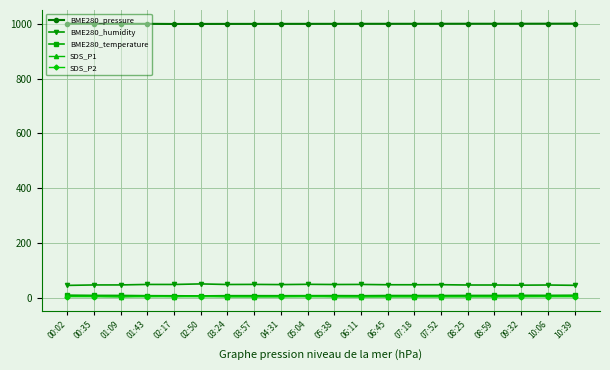

At how many categories does at least one series exceed 907?

20